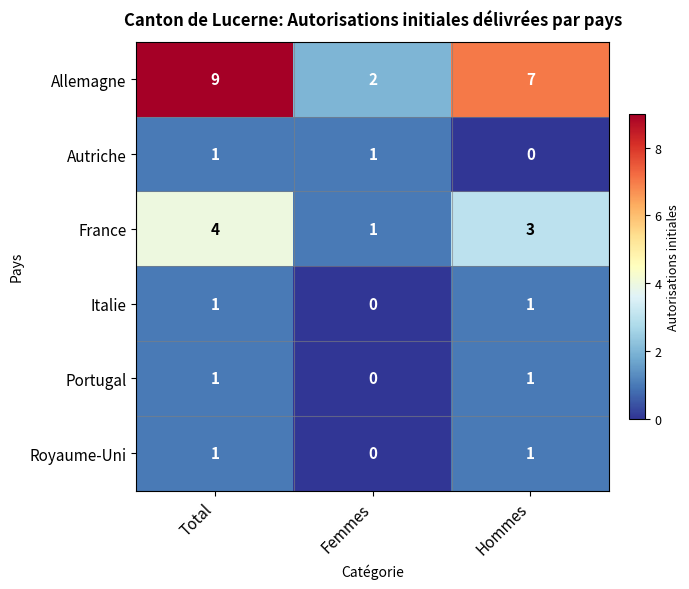

At how many categories does at least one series exceed 0?

3